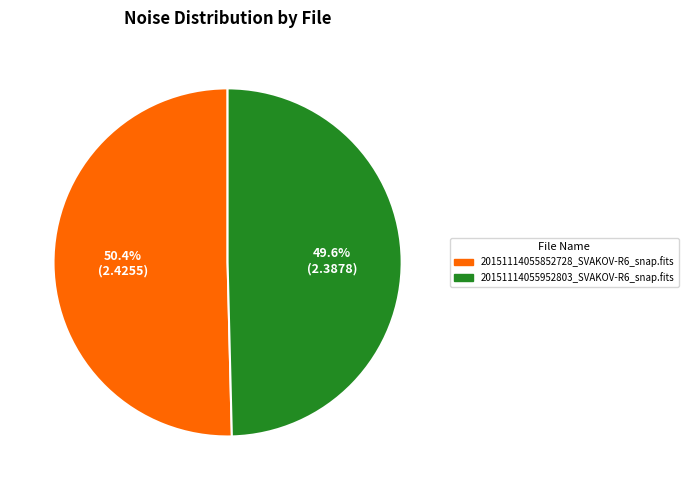

To the nearest percent, what is the average slice percentage?

50%